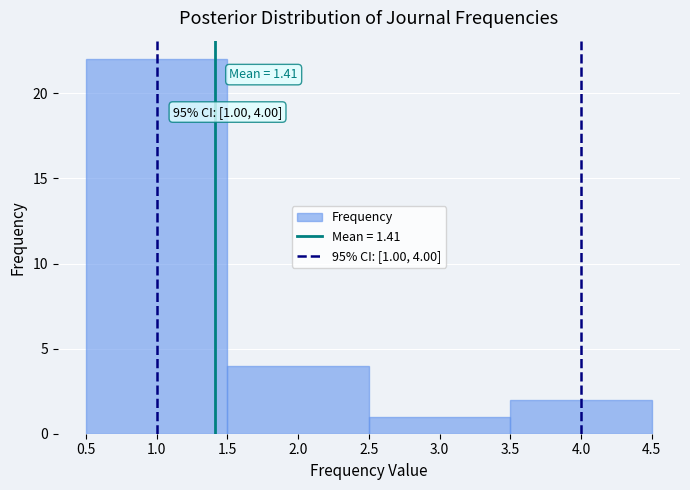

Over which range of the x-axis is the bar tallest?

0.5 to 1.5